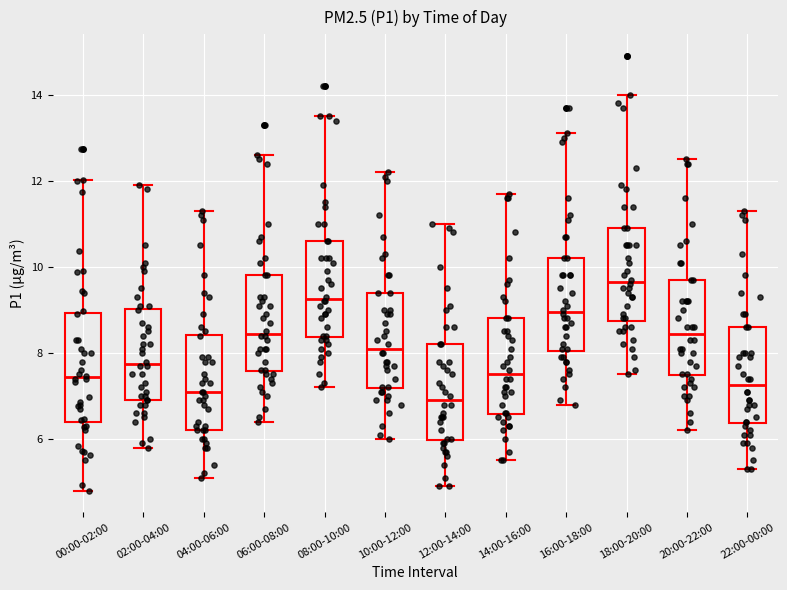

Which box has the highest median line?

18:00-20:00